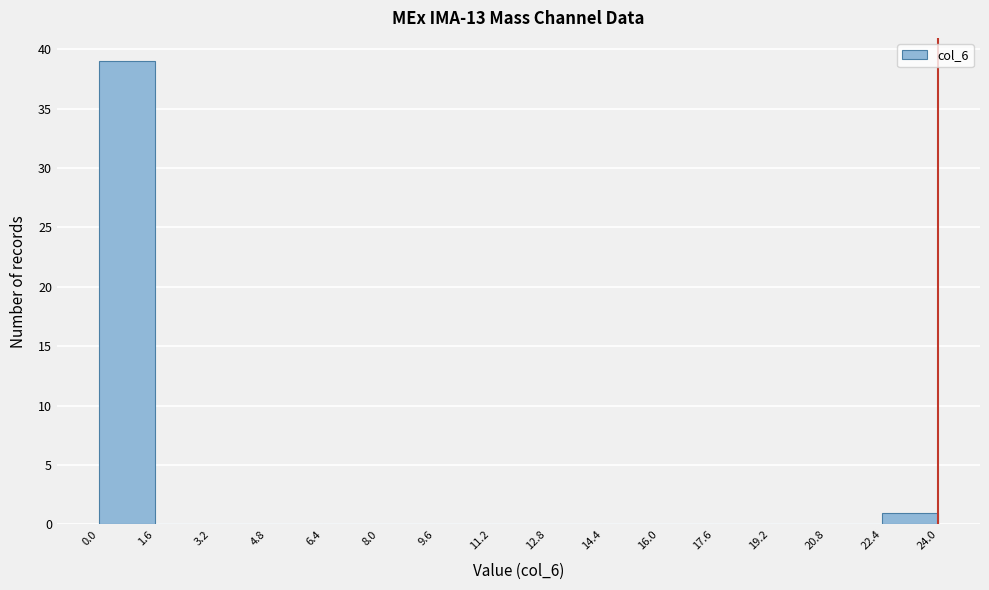

Which range on the x-axis has the tallest bar?

0.0 to 1.6